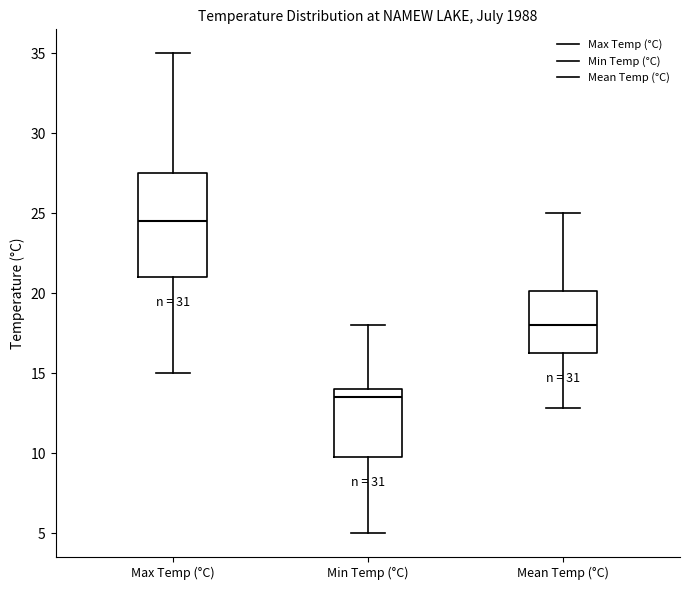

Reading left to right, transcribe this box plot: for each box, give where its median line is, the range the box spans, and where its two whiskers end, as read against the y-axis. The values are not printed on the chart, so give them approximately, as read against the axis.

Max Temp (°C): median 24.5, box 21.0 to 27.5, whiskers 15.0 to 35.0
Min Temp (°C): median 13.5, box 10.0 to 14.0, whiskers 5.0 to 18.0
Mean Temp (°C): median 18.0, box 16.5 to 20.0, whiskers 13.0 to 25.0